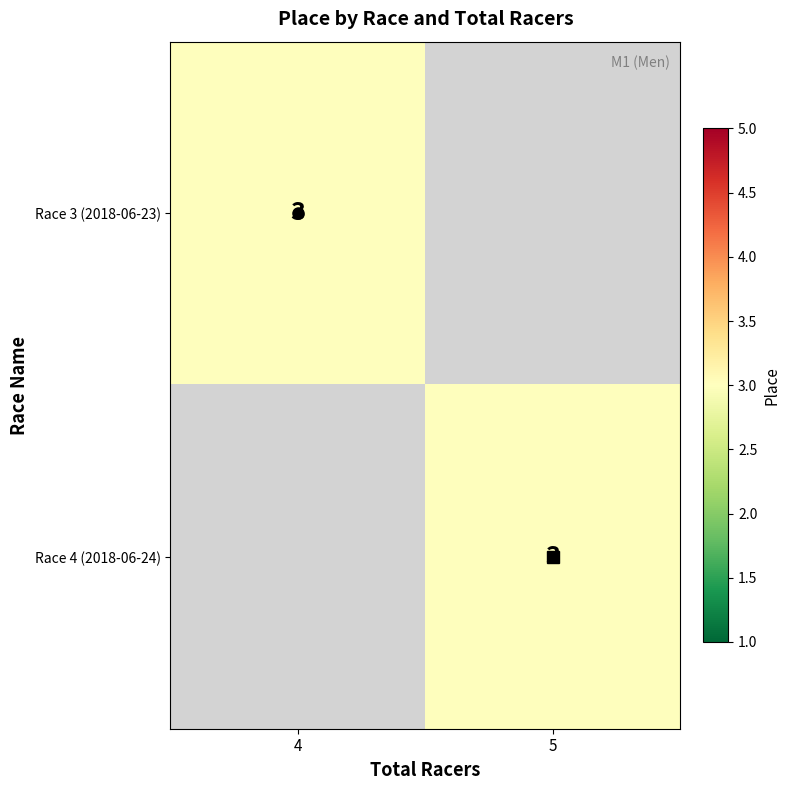

Count the number of categories in the chart.

2